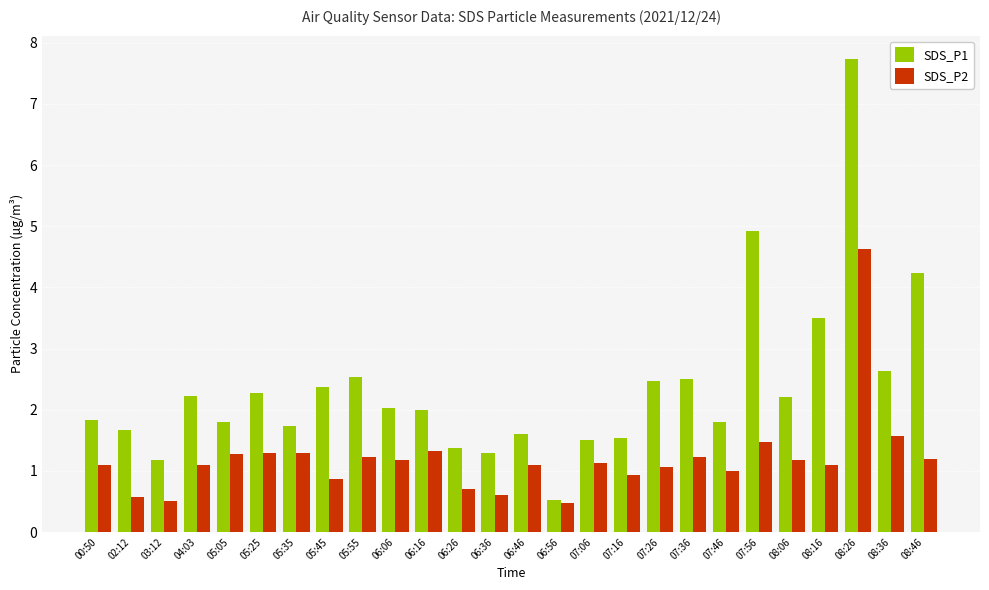

Rank the series at 06:36 from lowest to highest value.

SDS_P2, SDS_P1